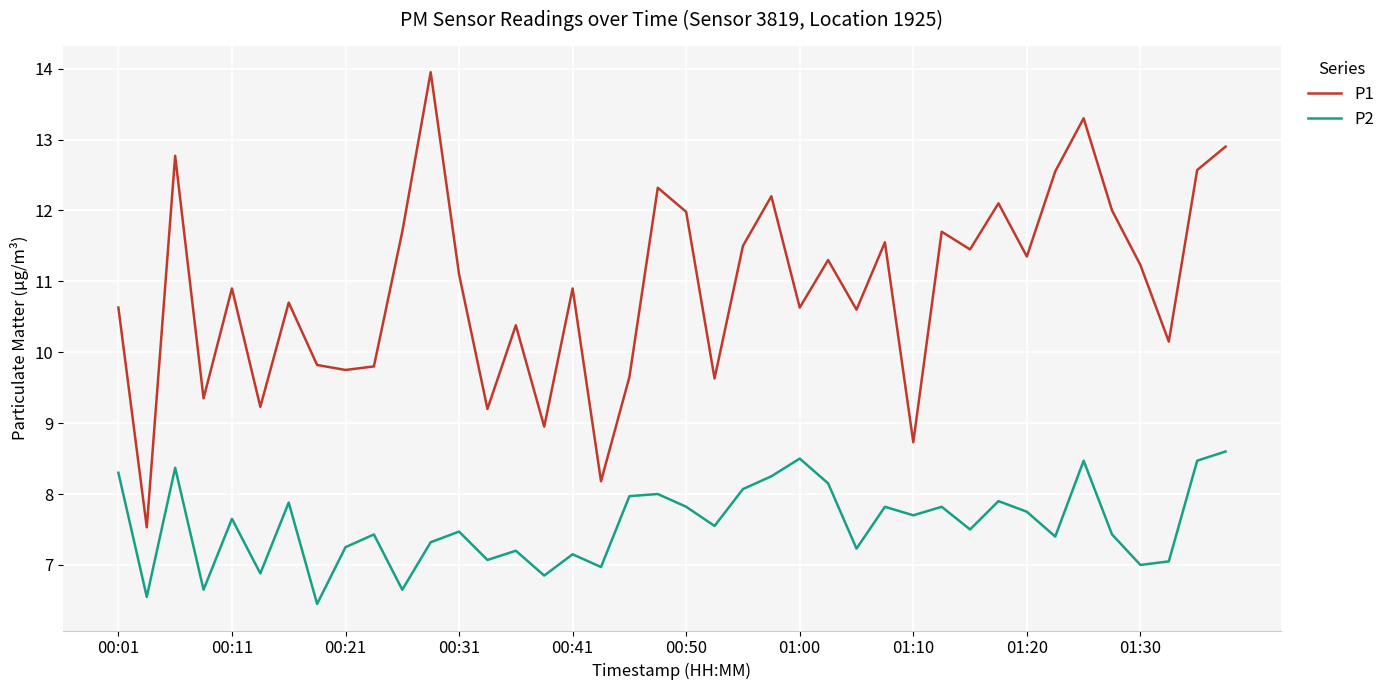

What is the difference between the maximum and minimum values in the P1 series?

6.4